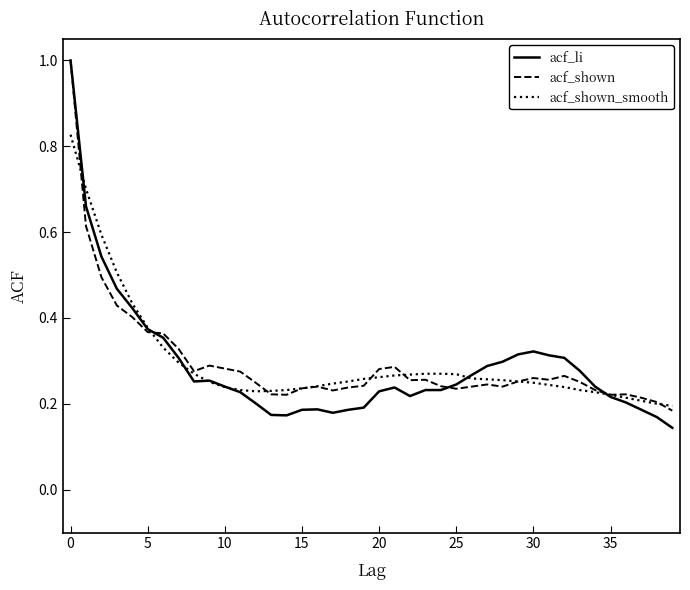

True or false: acf_shown and acf_shown_smooth intersect in this chart.

True